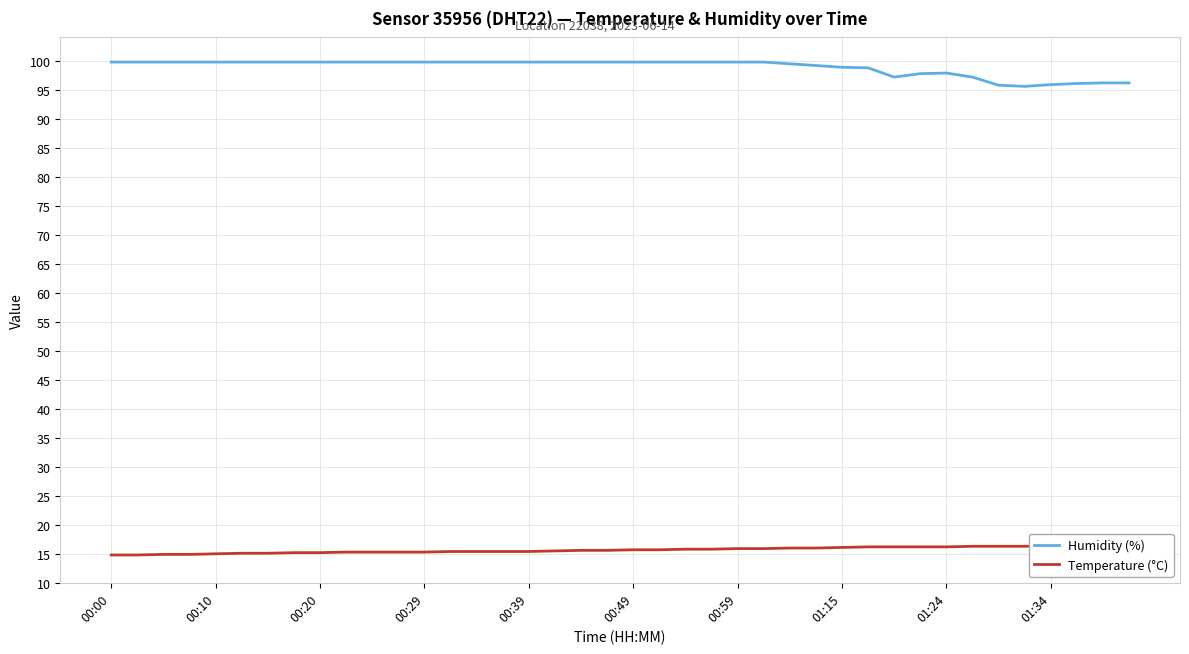

What is the sum of all Humidity (%) values?

3961.1